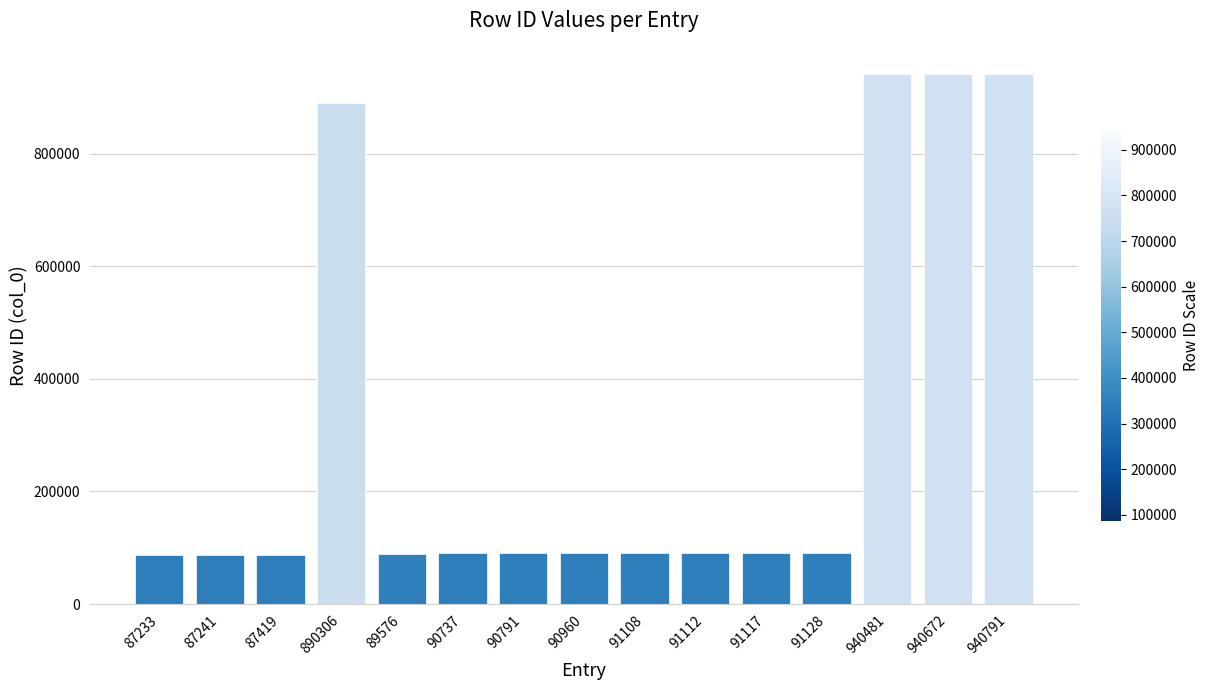

Are the bars horizontal?

No